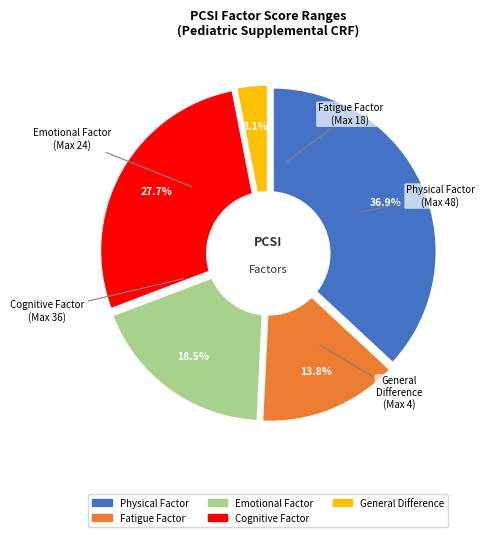

Does Physical Factor (Max 48) represent more than half of the total?

No